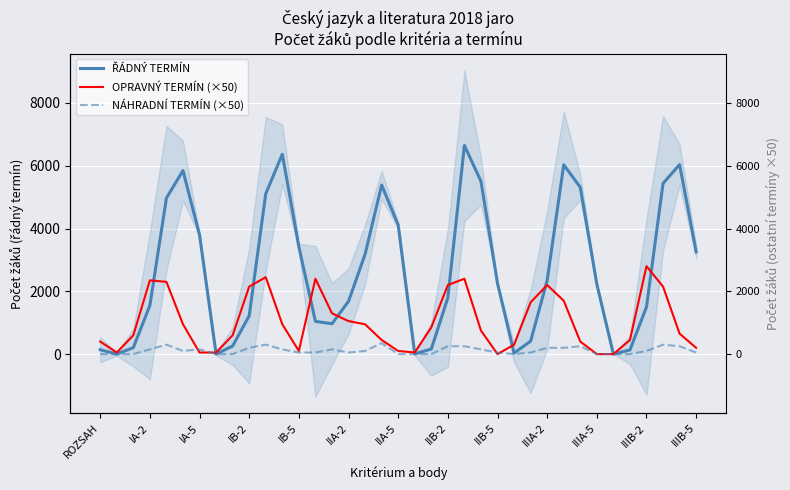

What is the average value of the OPRAVNÝ TERMÍN (×50) series?

1027